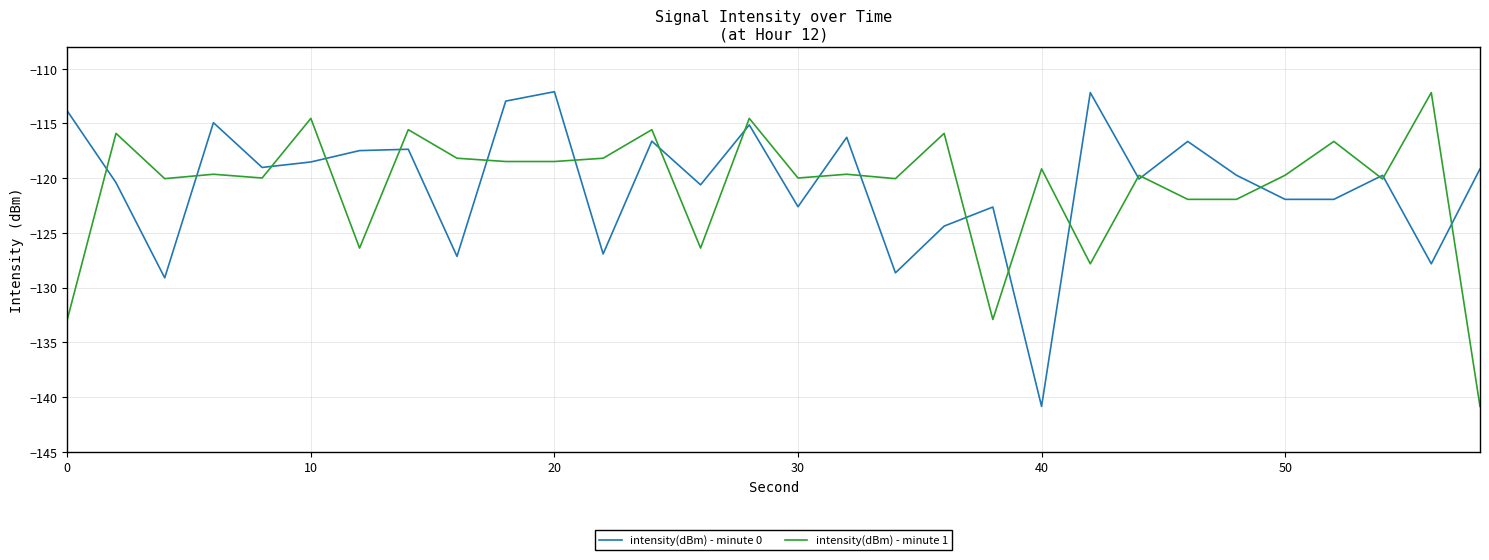

What is the highest value of the intensity(dBm) - minute 1 series?

-112.2